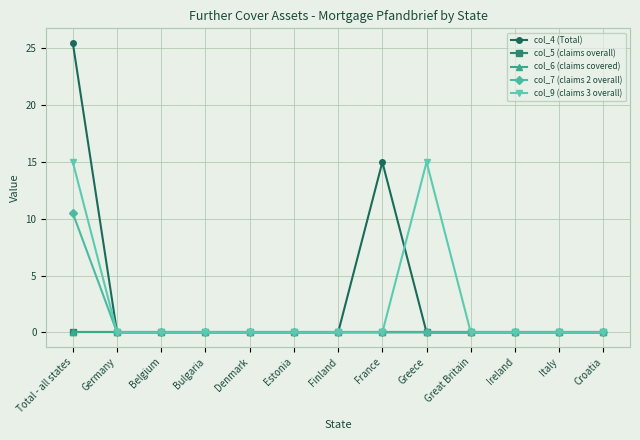

How many lines are shown in the chart?

5